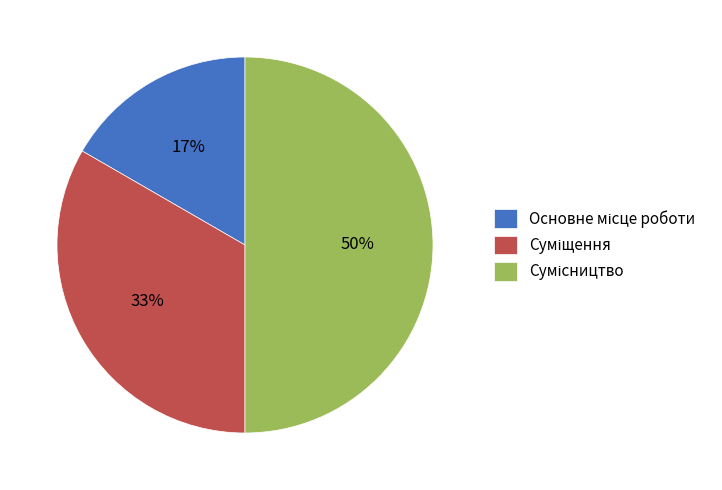

To the nearest percent, what is the difference between the largest and smallest slice percentages?

33%